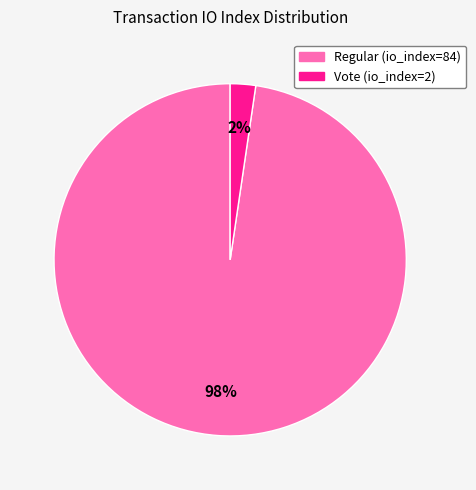

Combined, do Regular (io_index=84) and Vote (io_index=2) account for over 50%?

Yes